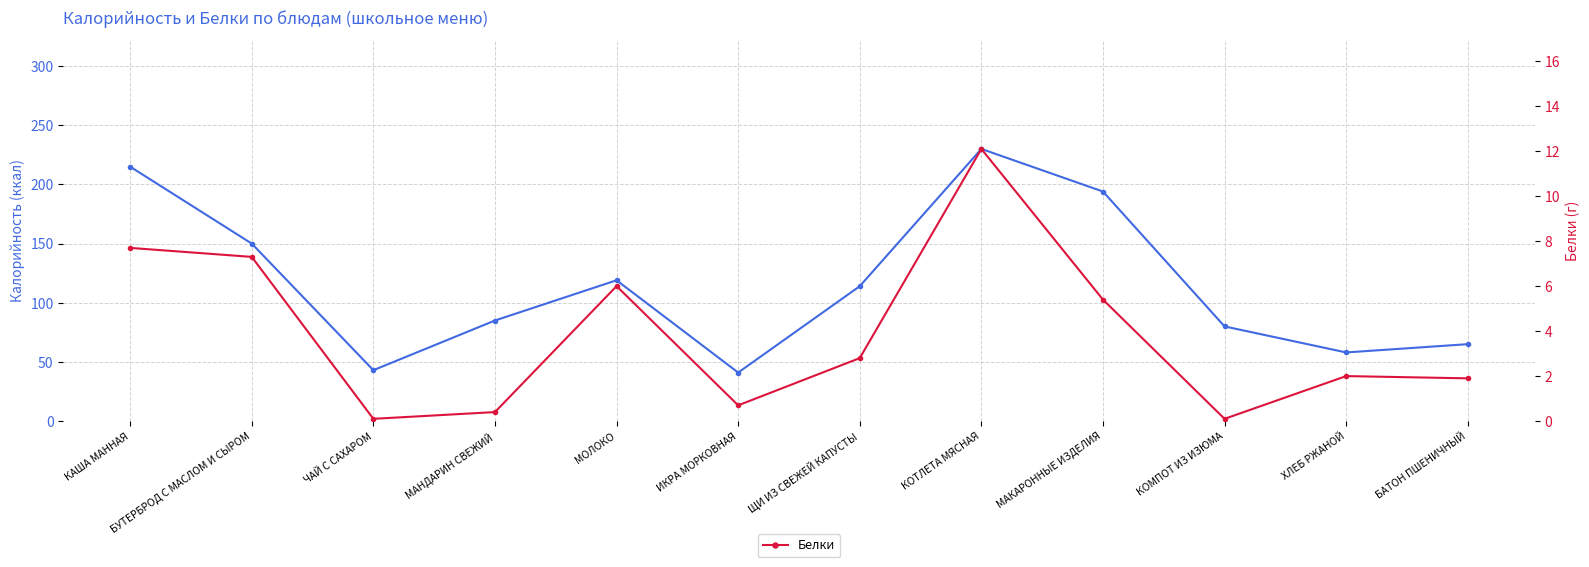

What is the label of the 6th point from the left?

ИКРА МОРКОВНАЯ